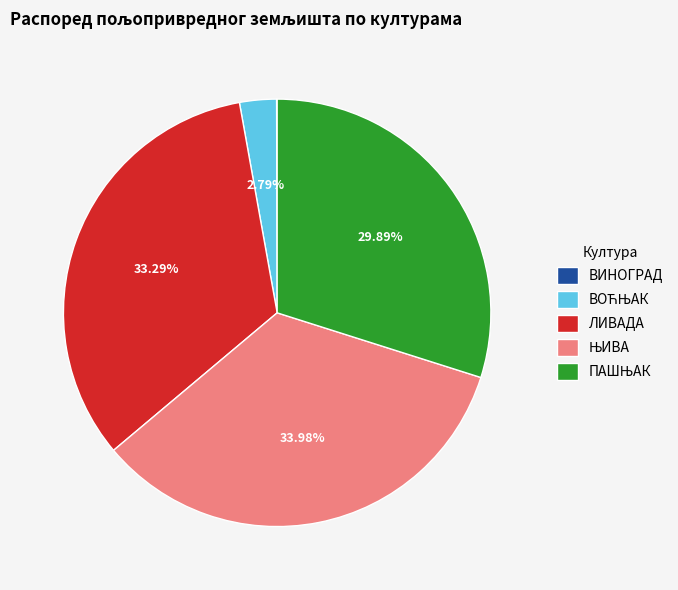

Does any single category account for the majority?

No